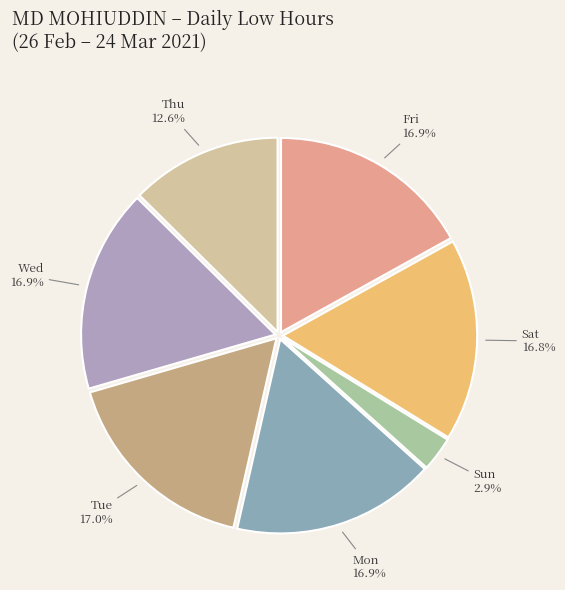

Count the number of slices in the pie.

7